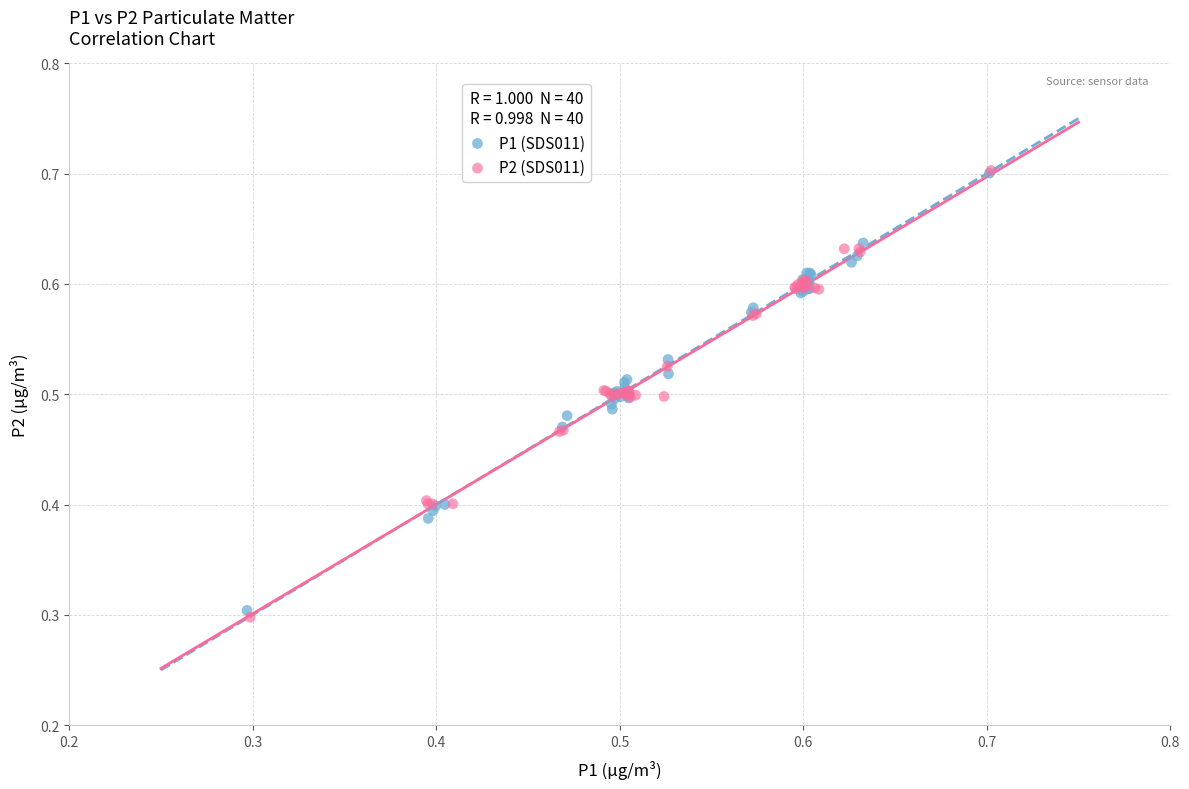

What are all the series names shown in the legend?

P1 (SDS011), P2 (SDS011)